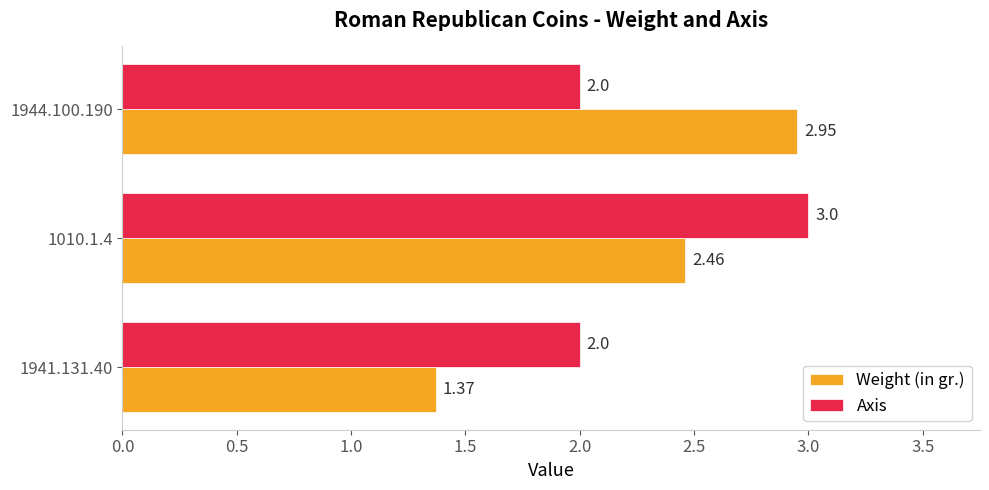

Is the value of Weight (in gr.) at 1944.100.190 greater than the value of Axis at 1010.1.4?

No